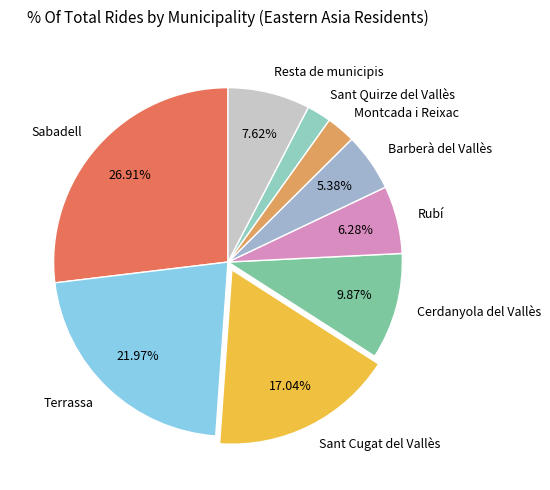

Which category has the biggest portion of the pie?

Sabadell